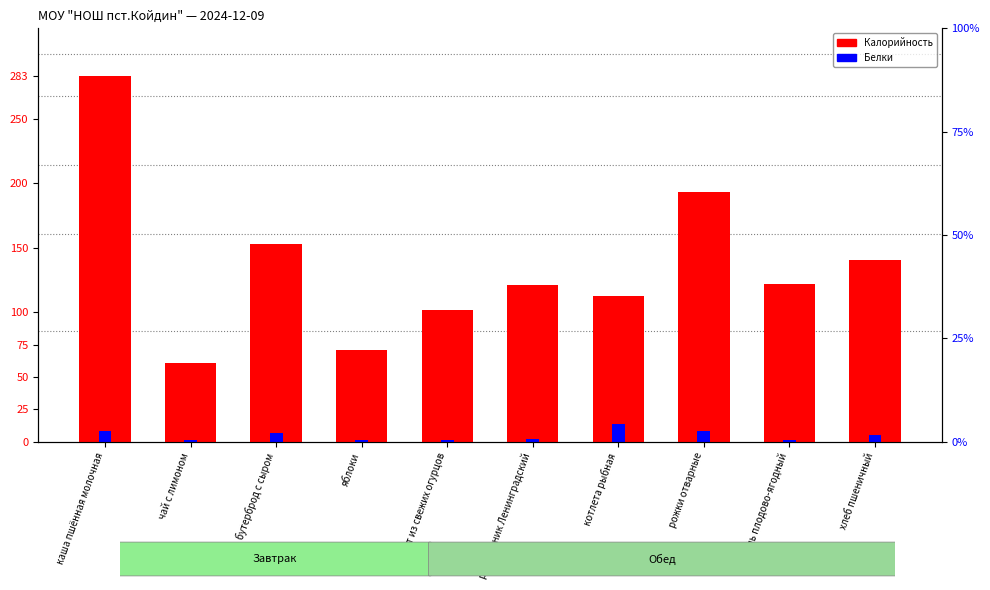

What is the difference between the maximum and minimum values in the Белки series?

13